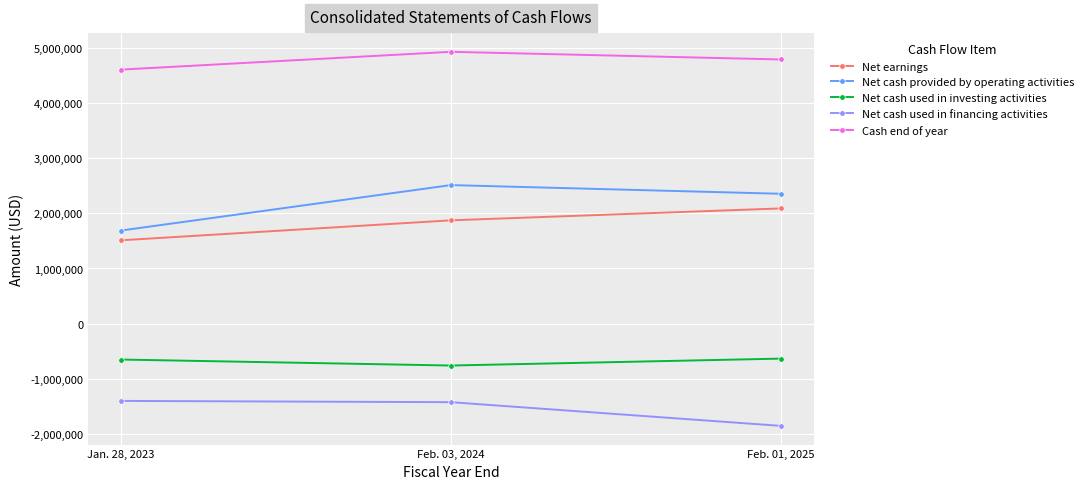

At how many categories does at least one series exceed 3469215?

3